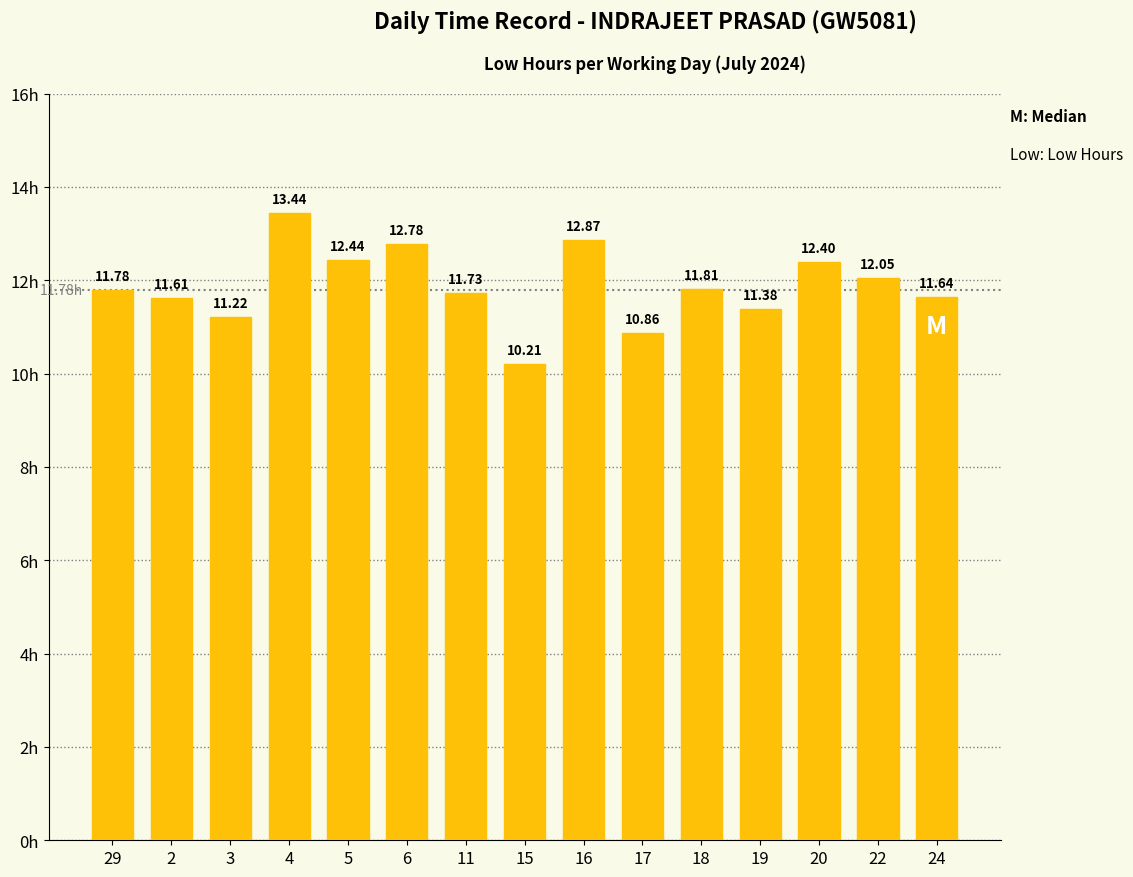

What is the maximum value shown in the chart?

13.4